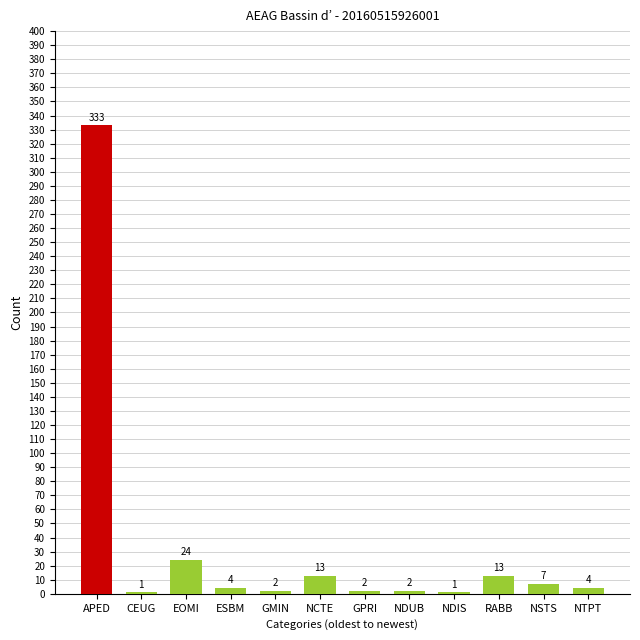

Which label corresponds to the largest value in the chart?

APED